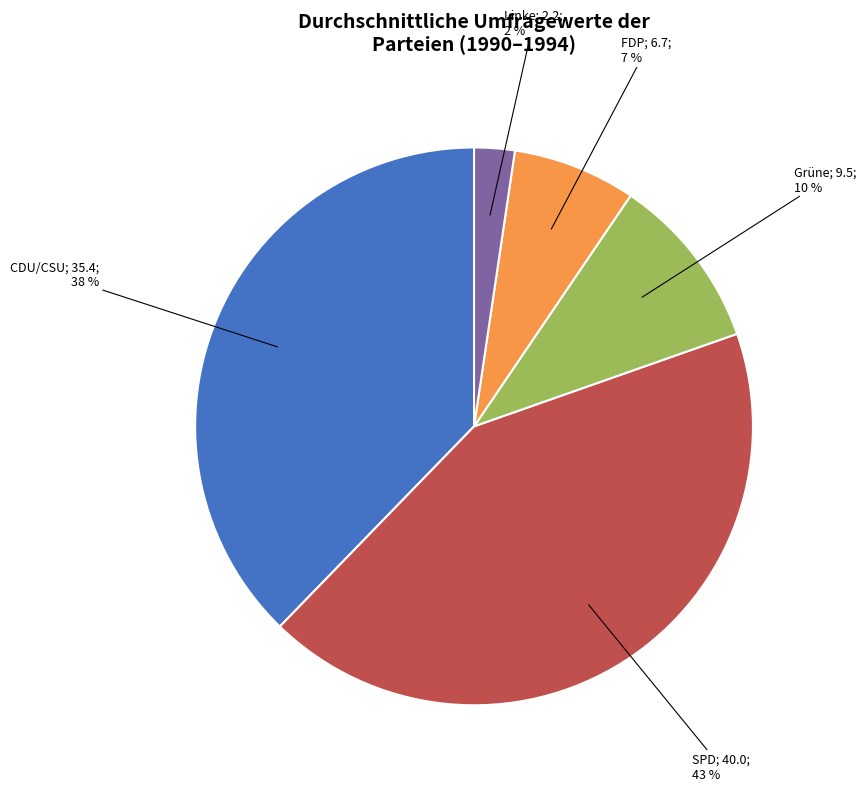

To the nearest percent, what is the average slice percentage?

20%